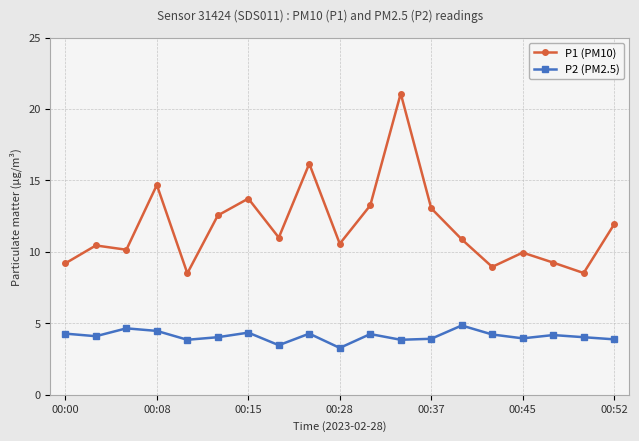

Which series has the largest total across all categories?

P1 (PM10)